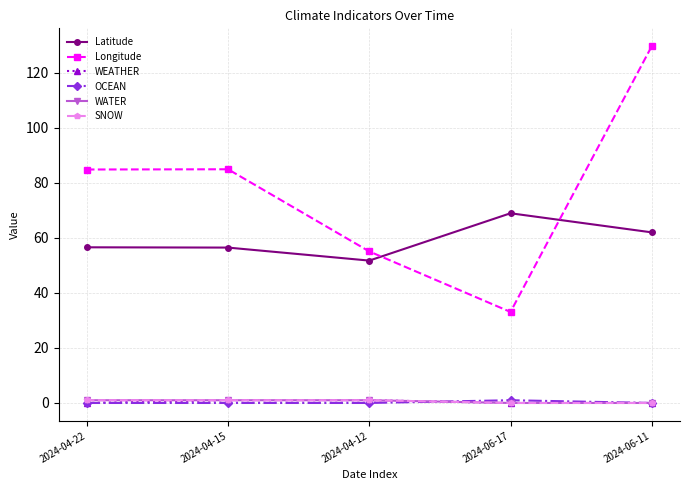

Reading right to left, what are all the values shown in this chart?

Latitude: 2024-06-11=62.0	2024-06-17=69.0	2024-04-12=51.8	2024-04-15=56.5	2024-04-22=56.6
Longitude: 2024-06-11=129.7	2024-06-17=33.1	2024-04-12=55.1	2024-04-15=85.0	2024-04-22=84.9
WEATHER: 2024-06-11=0.0	2024-06-17=0.0	2024-04-12=1.0	2024-04-15=1.0	2024-04-22=0.0
OCEAN: 2024-06-11=0.0	2024-06-17=1.0	2024-04-12=0.0	2024-04-15=0.0	2024-04-22=0.0
WATER: 2024-06-11=0.0	2024-06-17=0.0	2024-04-12=1.0	2024-04-15=1.0	2024-04-22=1.0
SNOW: 2024-06-11=0.0	2024-06-17=0.0	2024-04-12=1.0	2024-04-15=1.0	2024-04-22=1.0